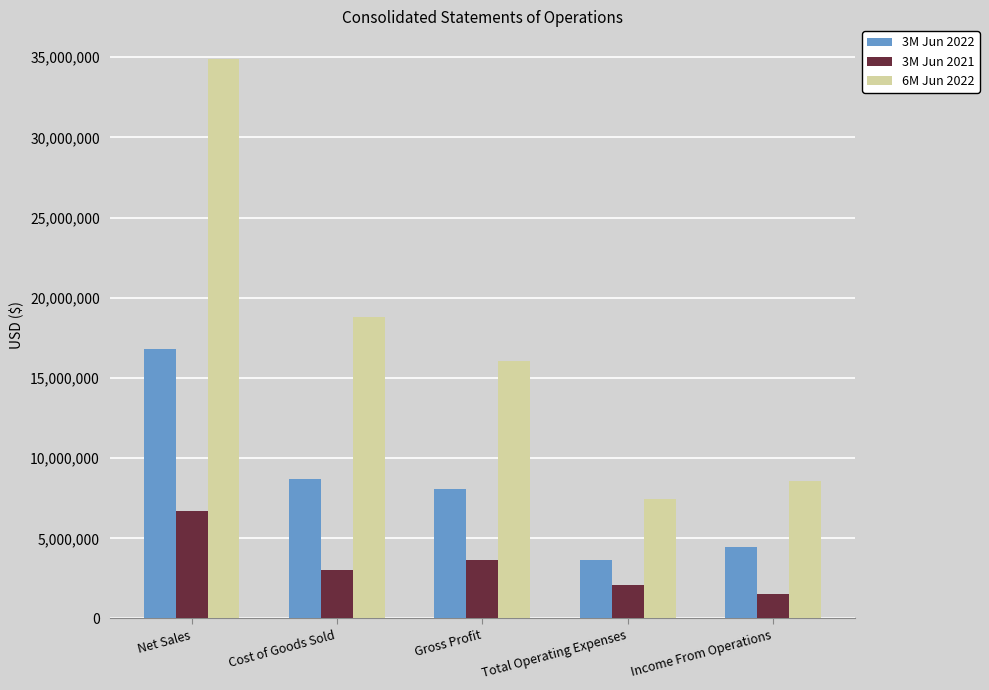

Read the 3M Jun 2022 value at Income From Operations.

4428297